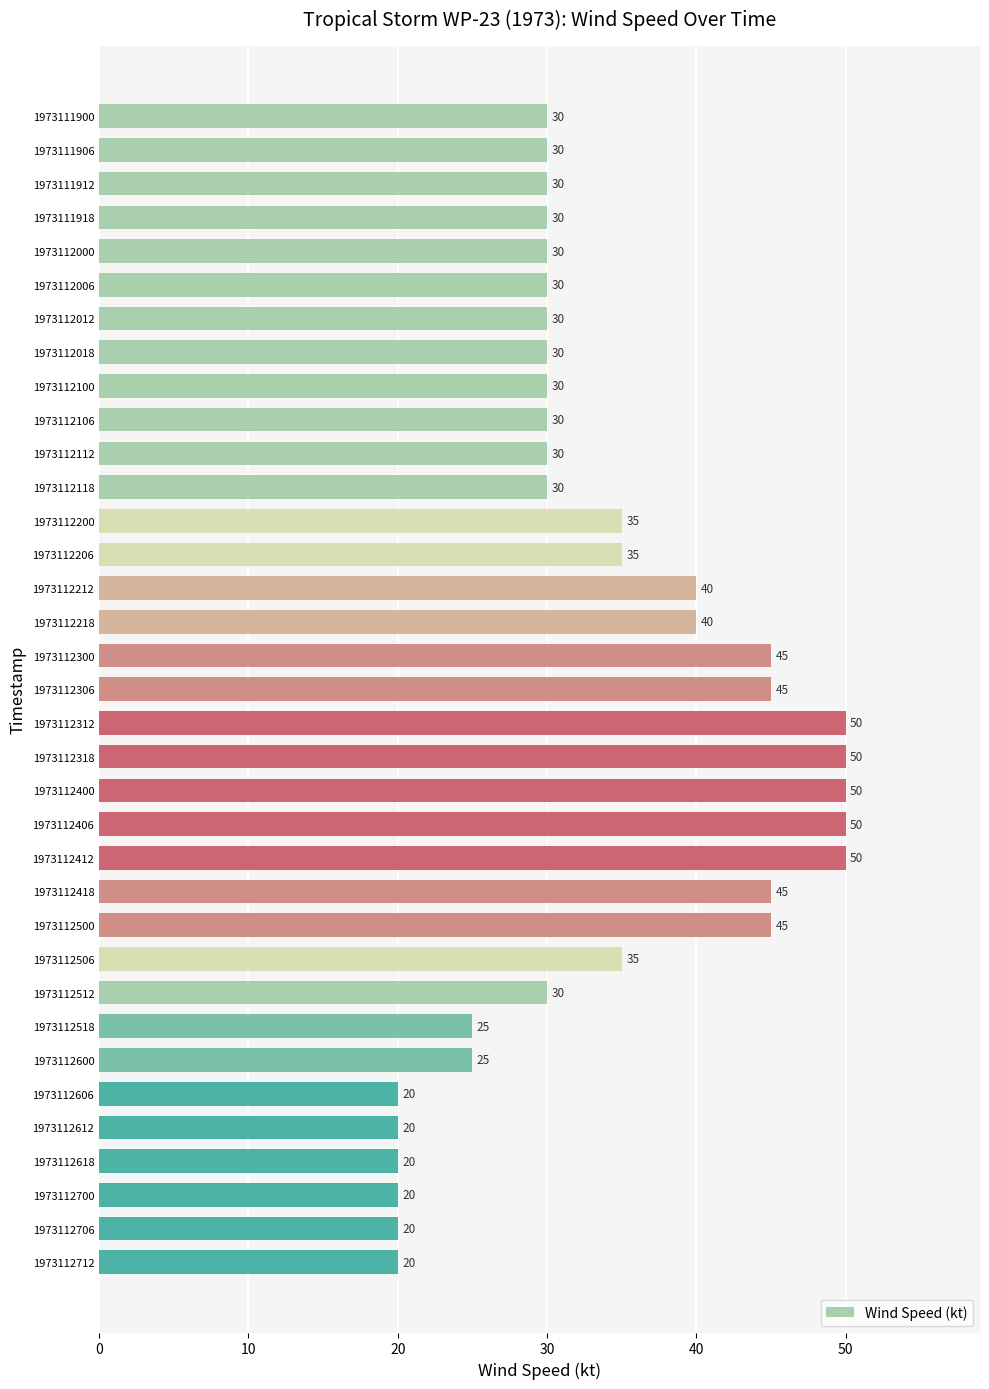

What is the greatest value displayed?

50